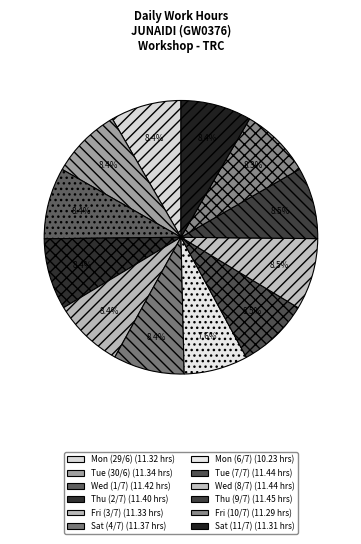

How many slices are in this pie chart?

12